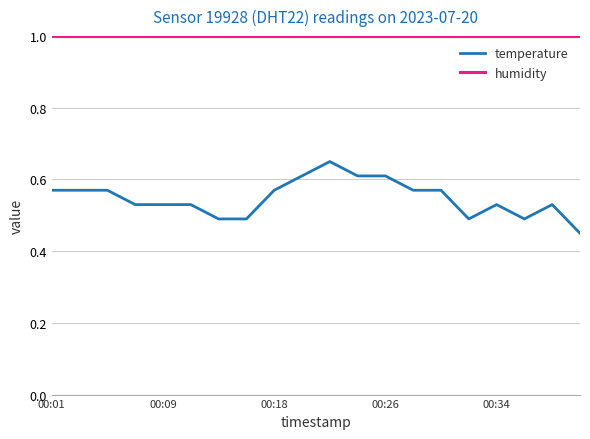

Which series has the largest total across all categories?

humidity